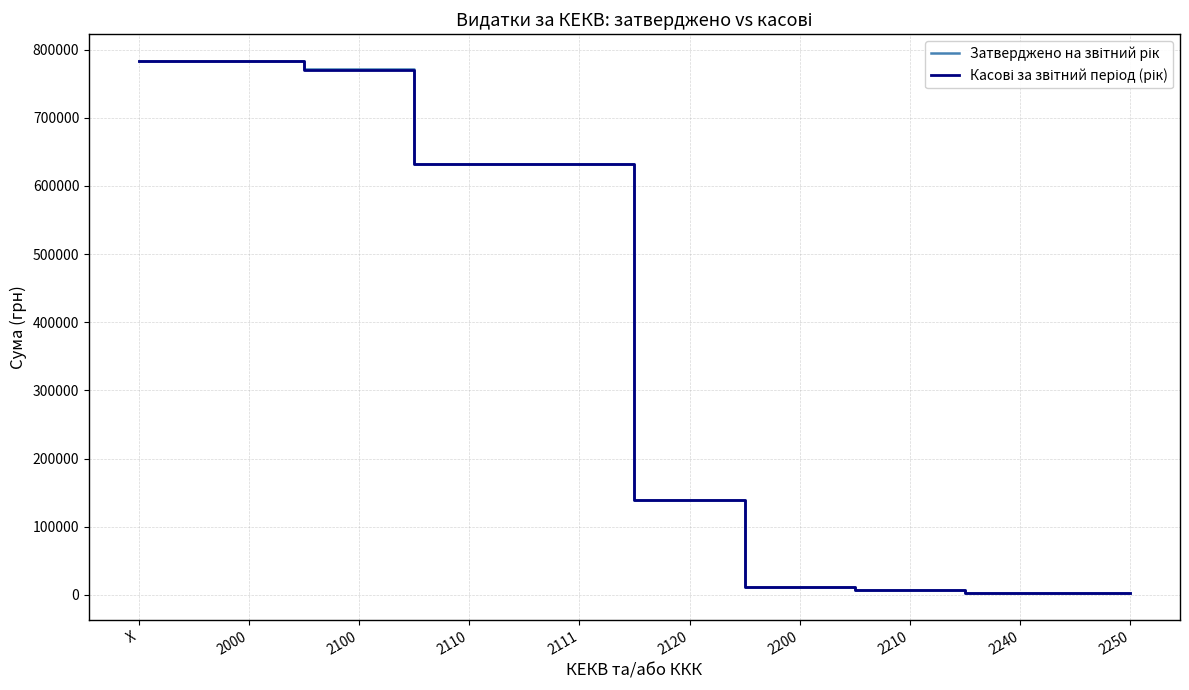

What is the spread (max minus min) of values at 2100?

764.5